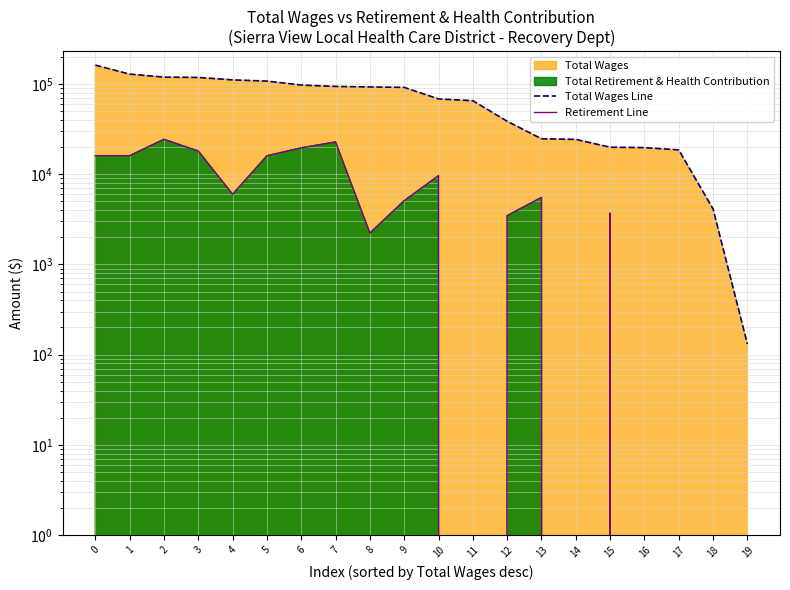

What is the sum of the Retirement Line values at 12 and 7?

26254